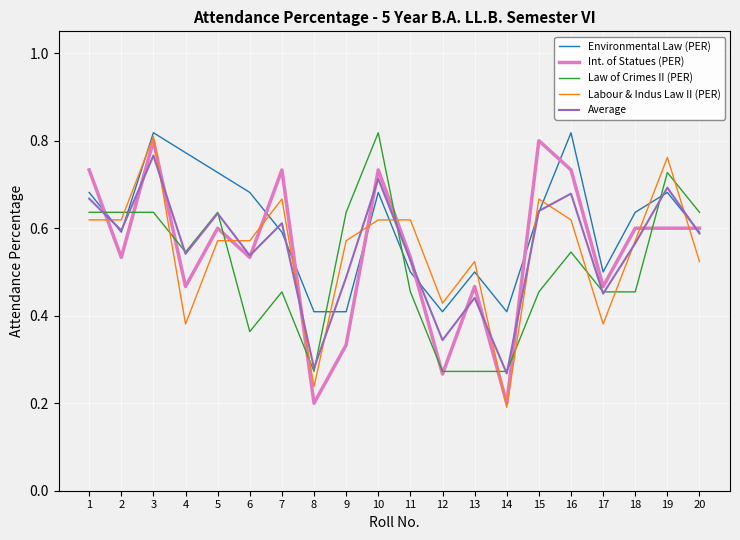

At which label does Labour & Indus Law II (PER) reach its minimum?

14